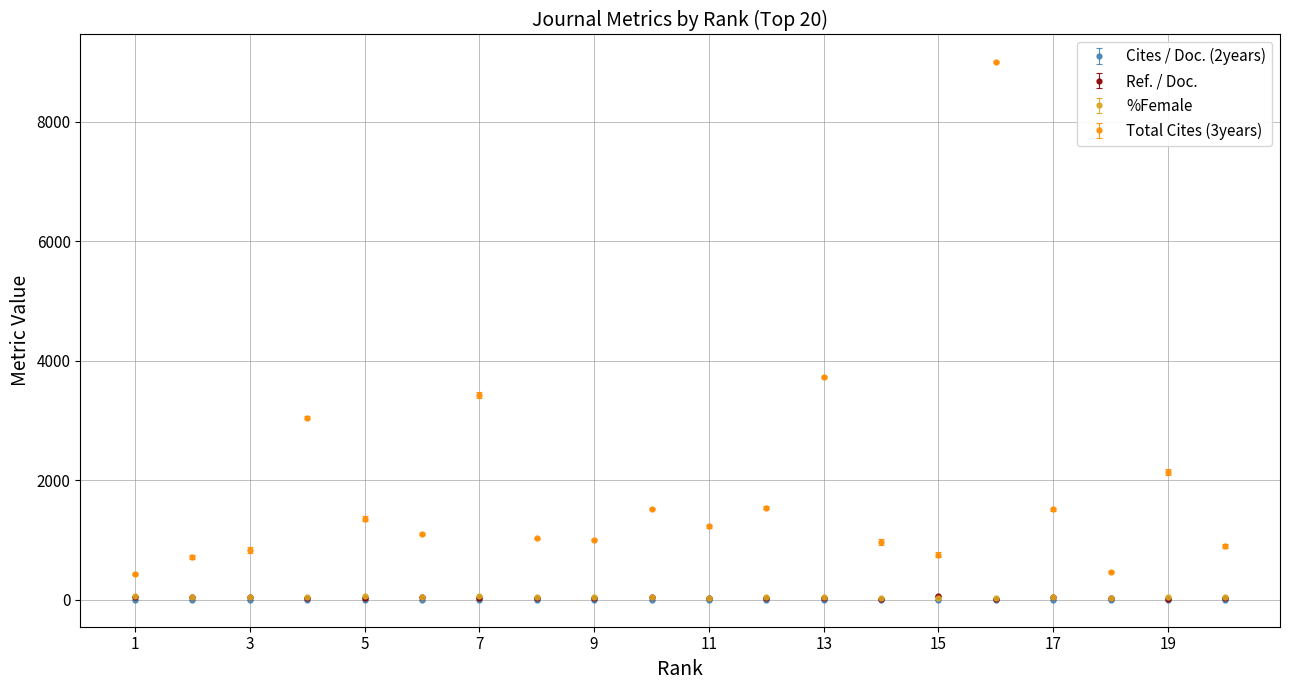

At how many categories does at least one series exceed 1341?

9